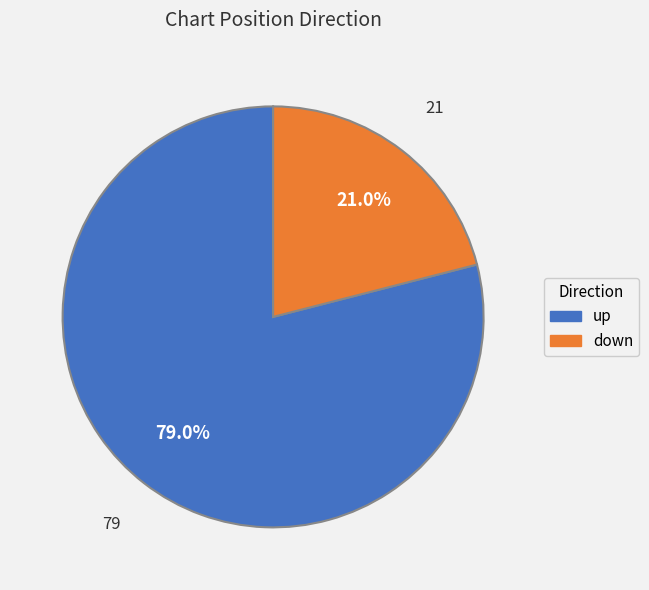

How much of the chart is everything except up?

21.0%